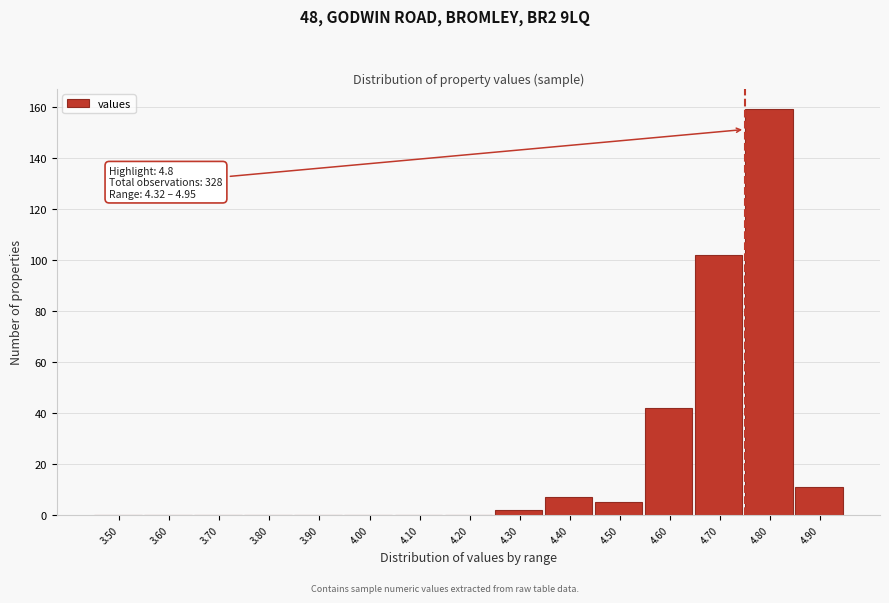

Reading left to right, extract all data points from this chart.

3.50=0	3.60=0	3.70=0	3.80=0	3.90=0	4.00=0	4.10=0	4.20=0	4.30=2	4.40=7	4.50=5	4.60=42	4.70=102	4.80=159	4.90=11